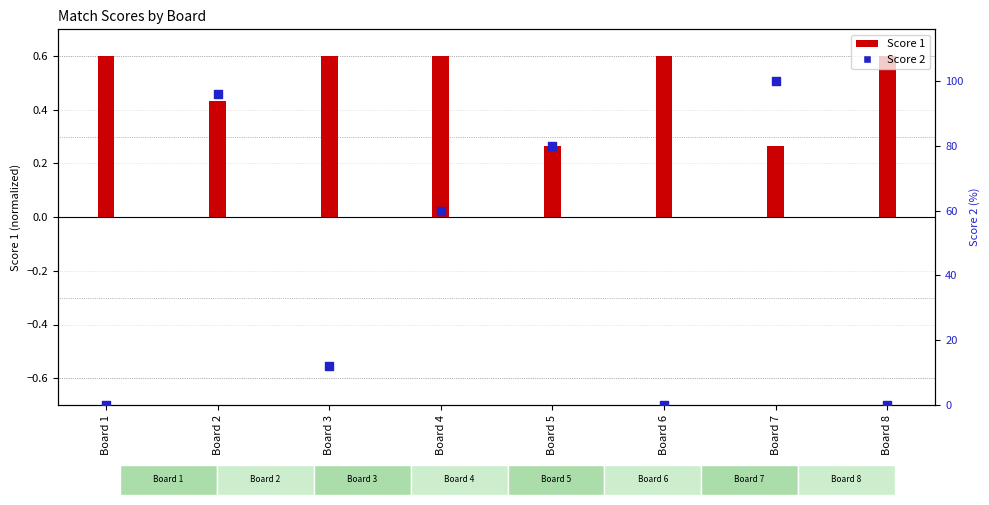

What is the change in value from Board 2 to Board 4?

-36